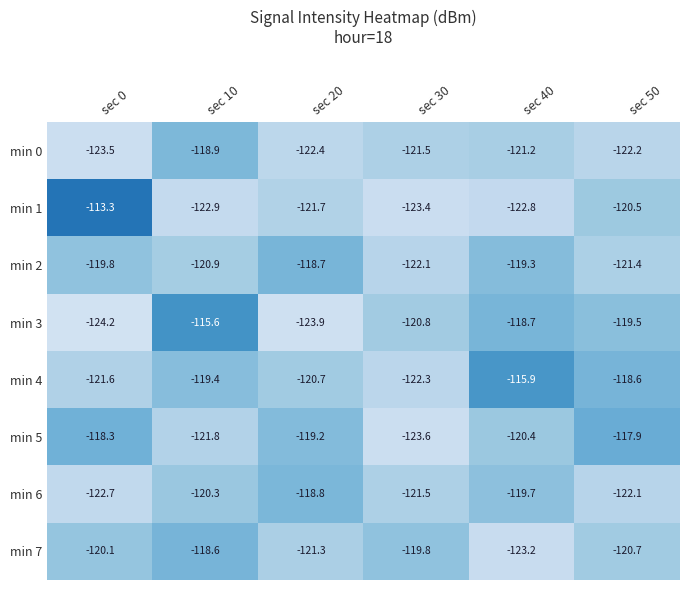

At which label is min 3 closest to -119?

sec 40